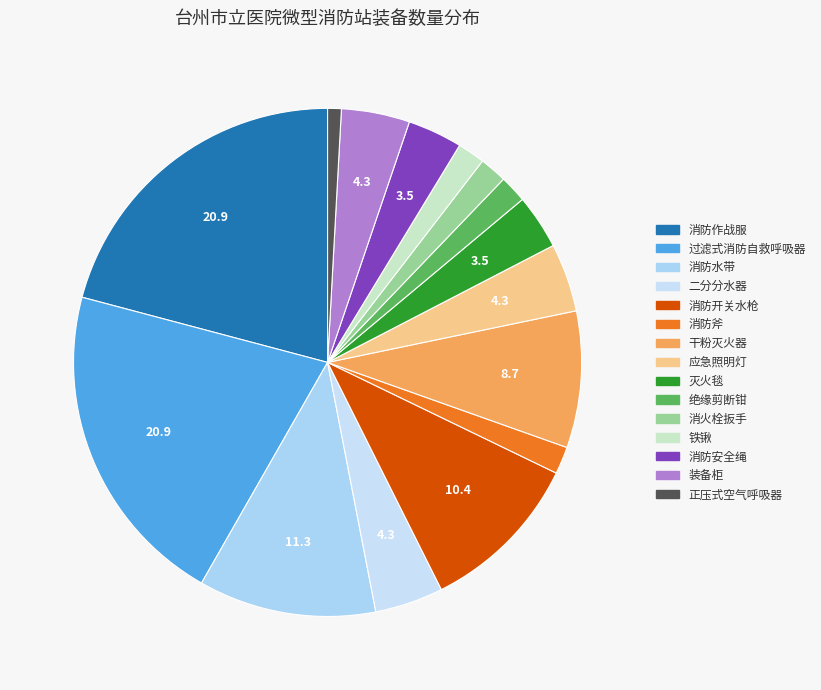

Combined, do 铁锹 and 消防斧 account for over 50%?

No